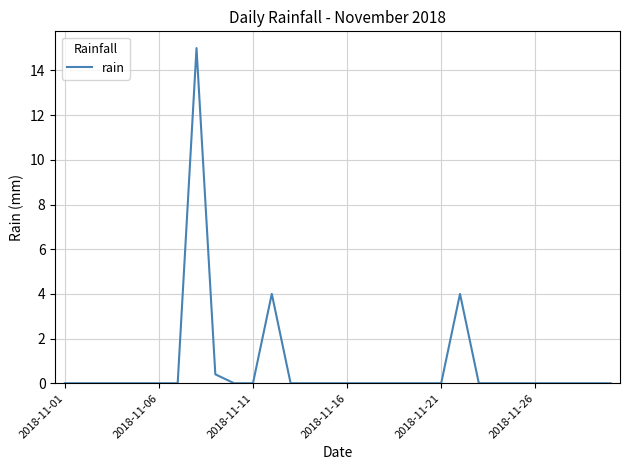

True or false: there are more than 2 points higher than both neighbors.

True